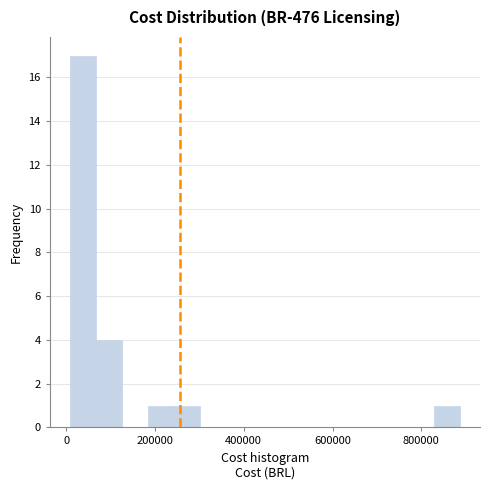

Around what value on the x-axis is the tallest bar? Give the approximate position of its centre, as read against the axis.

40000